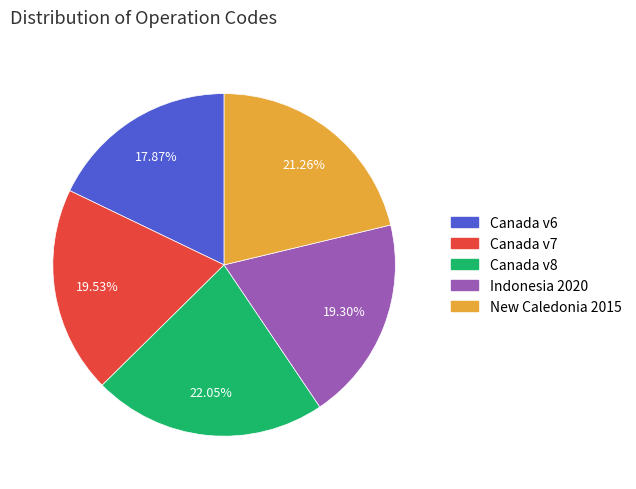

Is there a majority slice in this chart?

No